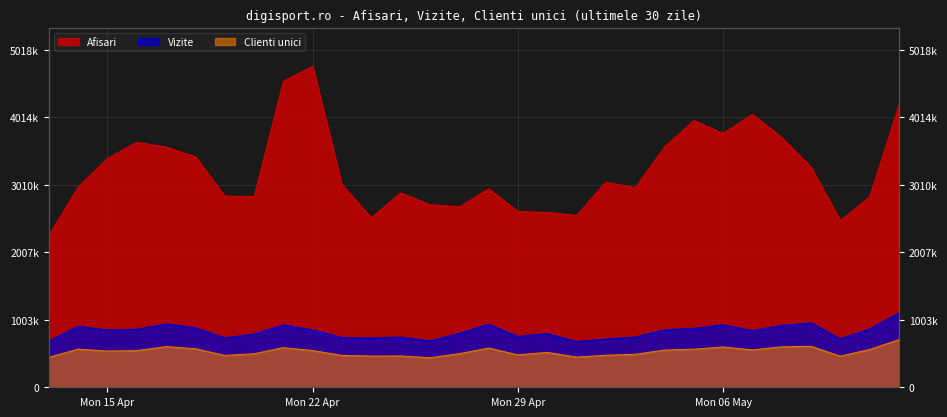

What is the value of the Clienti unici point at the 8th from the left?

498779